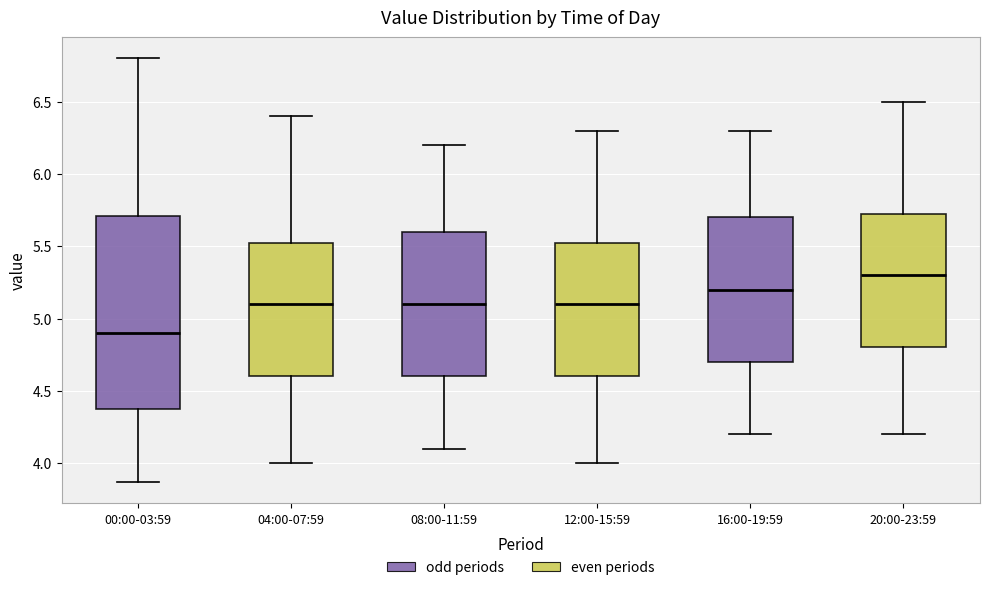

Reading left to right, read every box against the y-axis: the position of its median line, the range the box covers, and the ends of its whiskers. The values are not printed on the chart, so give them approximately, as read against the axis.

00:00-03:59: median 4.90, box 4.40 to 5.70, whiskers 3.85 to 6.80
04:00-07:59: median 5.10, box 4.60 to 5.55, whiskers 4.00 to 6.40
08:00-11:59: median 5.10, box 4.60 to 5.60, whiskers 4.10 to 6.20
12:00-15:59: median 5.10, box 4.60 to 5.55, whiskers 4.00 to 6.30
16:00-19:59: median 5.20, box 4.70 to 5.70, whiskers 4.20 to 6.30
20:00-23:59: median 5.30, box 4.80 to 5.75, whiskers 4.20 to 6.50